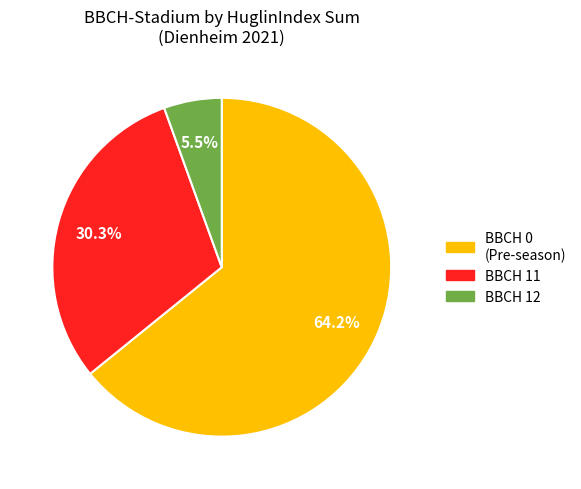

Count the number of slices in the pie.

3